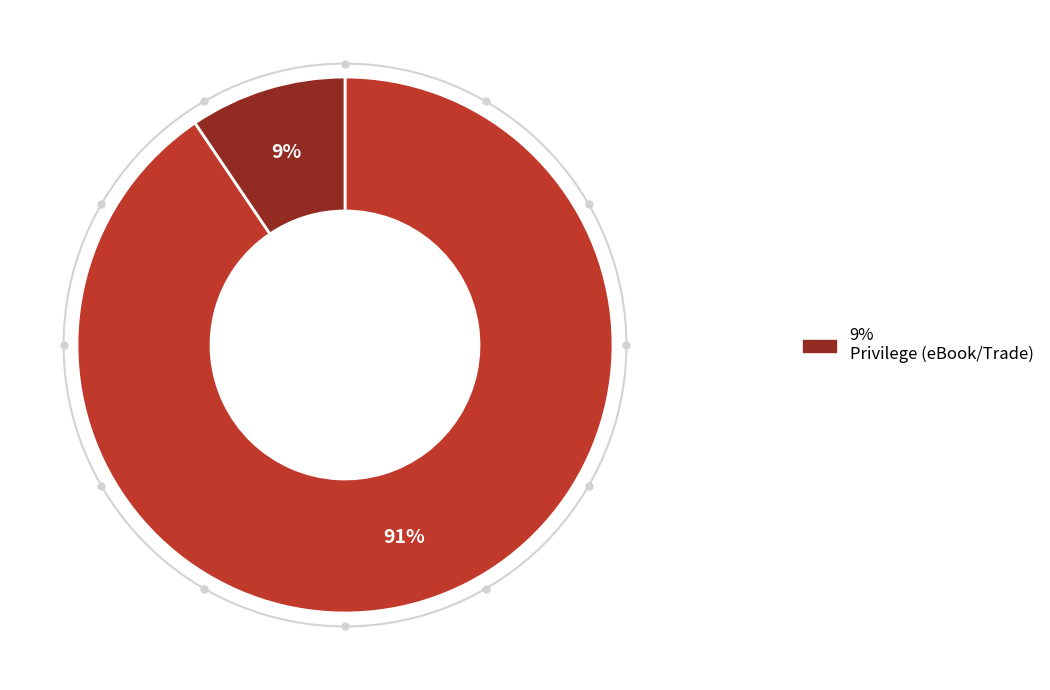

Is there a majority slice in this chart?

Yes